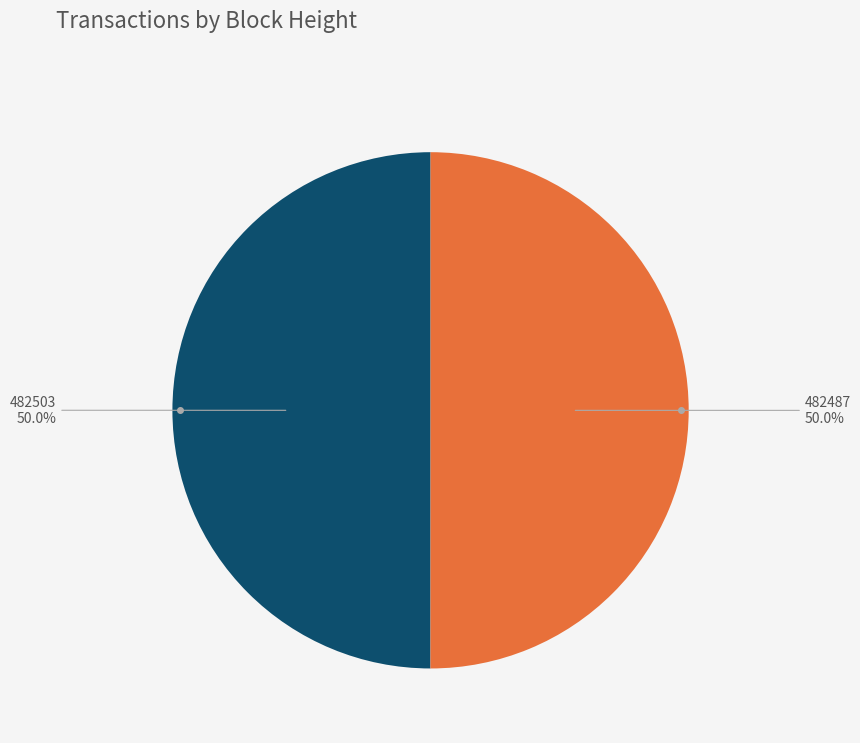

Combined, what portion of the pie is 482487 and 482503?

100.0%